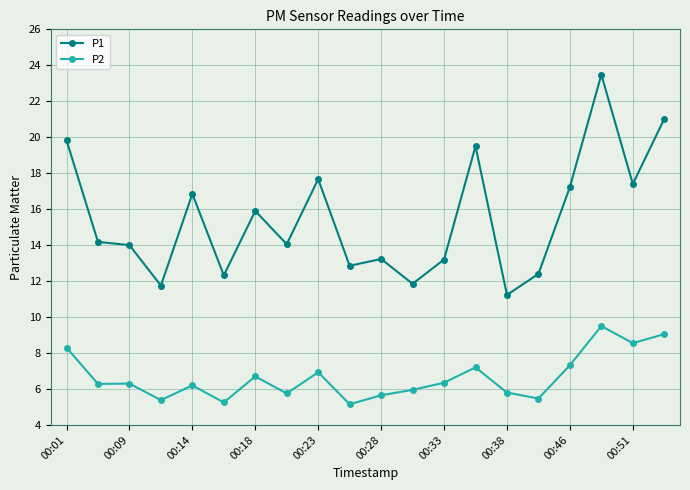

Which series has the widest spread of values?

P1